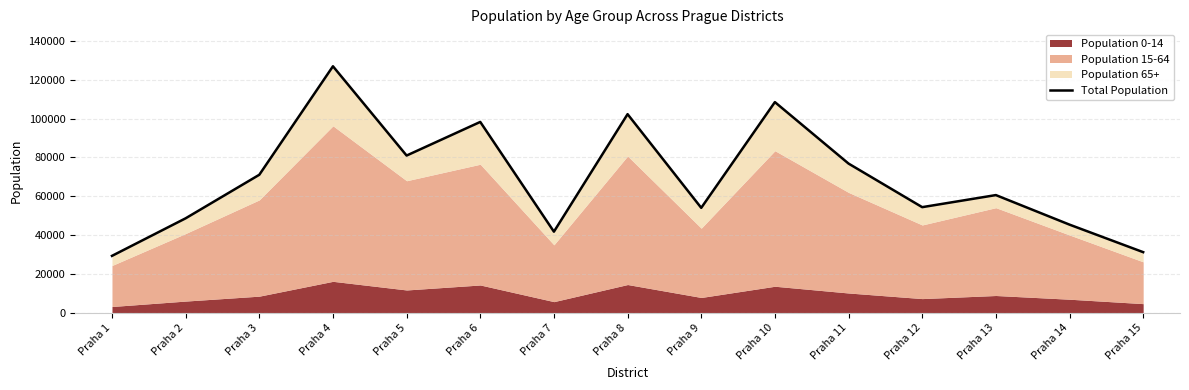

How many values are below 60555?

7